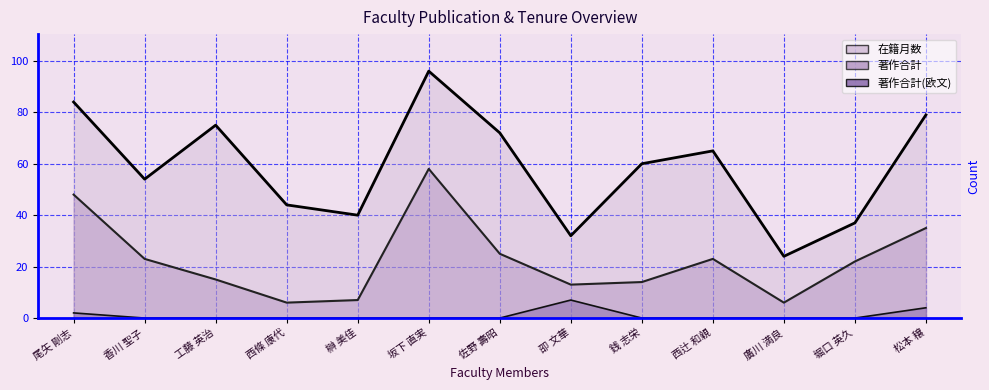

What is the difference between the second highest and minimum values in the 著作合計 series?

42